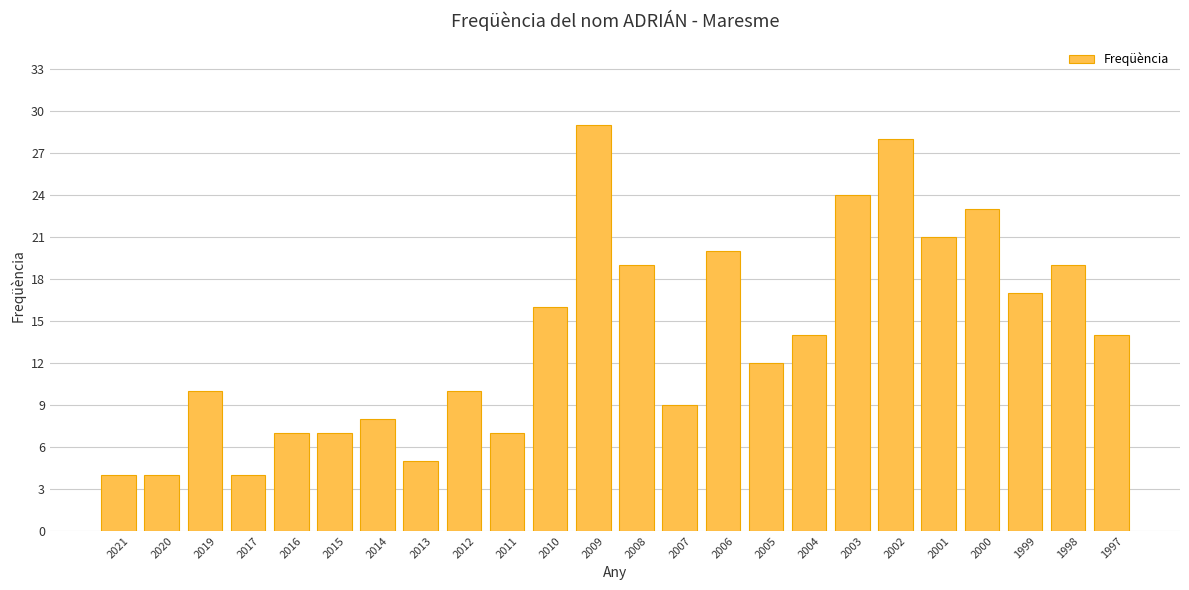

True or false: the data shows 28 at 2002.

True